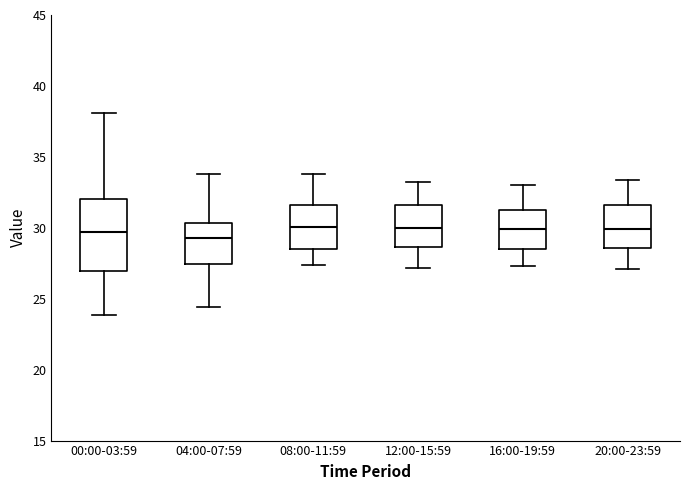

Reading left to right, transcribe this box plot: for each box, give where its median line is, the range the box spans, and where its two whiskers end, as read against the y-axis. The values are not printed on the chart, so give them approximately, as read against the axis.

00:00-03:59: median 29.5, box 27.0 to 32.0, whiskers 24.0 to 38.0
04:00-07:59: median 29.5, box 27.5 to 30.5, whiskers 24.5 to 34.0
08:00-11:59: median 30.0, box 28.5 to 31.5, whiskers 27.5 to 34.0
12:00-15:59: median 30.0, box 28.5 to 31.5, whiskers 27.0 to 33.0
16:00-19:59: median 30.0, box 28.5 to 31.5, whiskers 27.5 to 33.0
20:00-23:59: median 30.0, box 28.5 to 31.5, whiskers 27.0 to 33.5